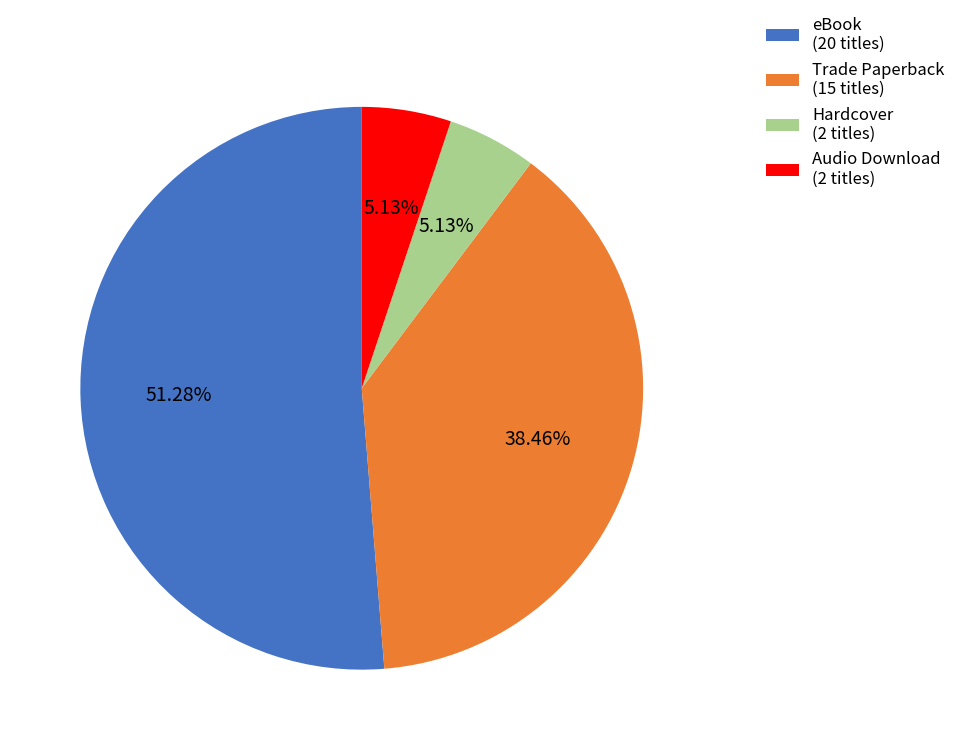

Is there any slice that represents more than half of the pie?

Yes